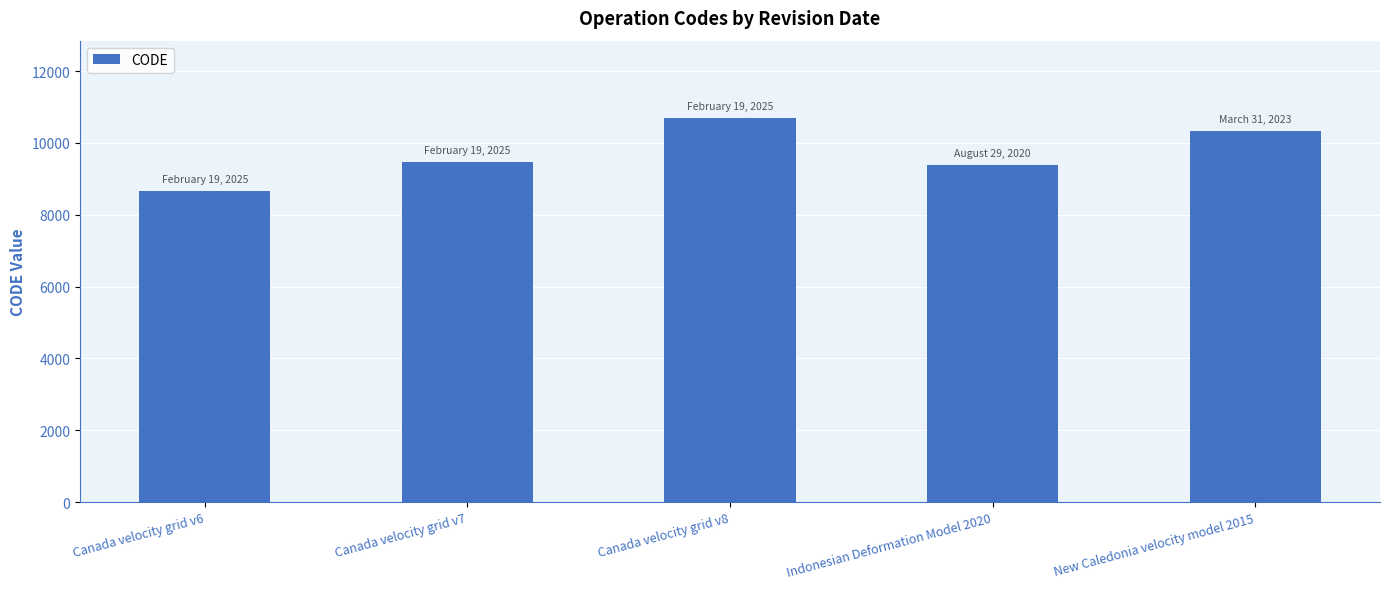

Which has a higher value, Indonesian Deformation Model 2020 or New Caledonia velocity model 2015?

New Caledonia velocity model 2015